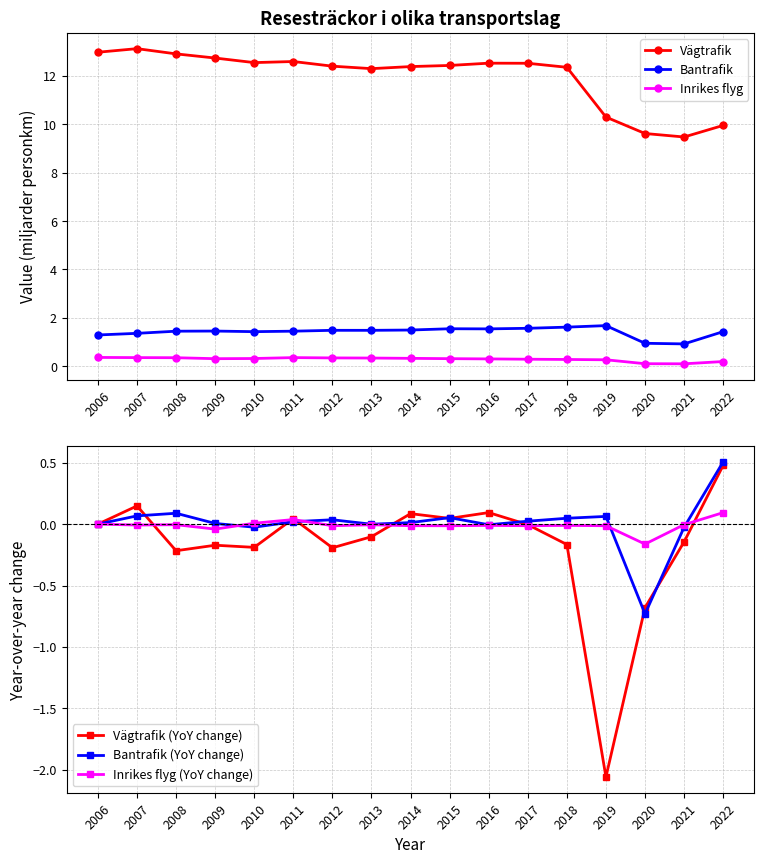

Reading left to right, transcribe all the data shown in this chart.

Vägtrafik: 13.0	13.1	12.9	12.7	12.6	12.6	12.4	12.3	12.4	12.4	12.5	12.5	12.4	10.3	9.6	9.5	10.0
Bantrafik: 1.3	1.4	1.4	1.5	1.4	1.4	1.5	1.5	1.5	1.5	1.5	1.6	1.6	1.7	0.9	0.9	1.4
Inrikes flyg: 0.4	0.4	0.3	0.3	0.3	0.4	0.3	0.3	0.3	0.3	0.3	0.3	0.3	0.3	0.1	0.1	0.2
Vägtrafik (YoY change): 0.0	0.1	-0.2	-0.2	-0.2	0.0	-0.2	-0.1	0.1	0.0	0.1	-0.0	-0.2	-2.1	-0.7	-0.1	0.5
Bantrafik (YoY change): 0.0	0.1	0.1	0.0	-0.0	0.0	0.0	-0.0	0.0	0.1	-0.0	0.0	0.0	0.1	-0.7	-0.0	0.5
Inrikes flyg (YoY change): 0.0	-0.0	-0.0	-0.0	0.0	0.0	-0.0	-0.0	-0.0	-0.0	-0.0	-0.0	-0.0	-0.0	-0.2	-0.0	0.1